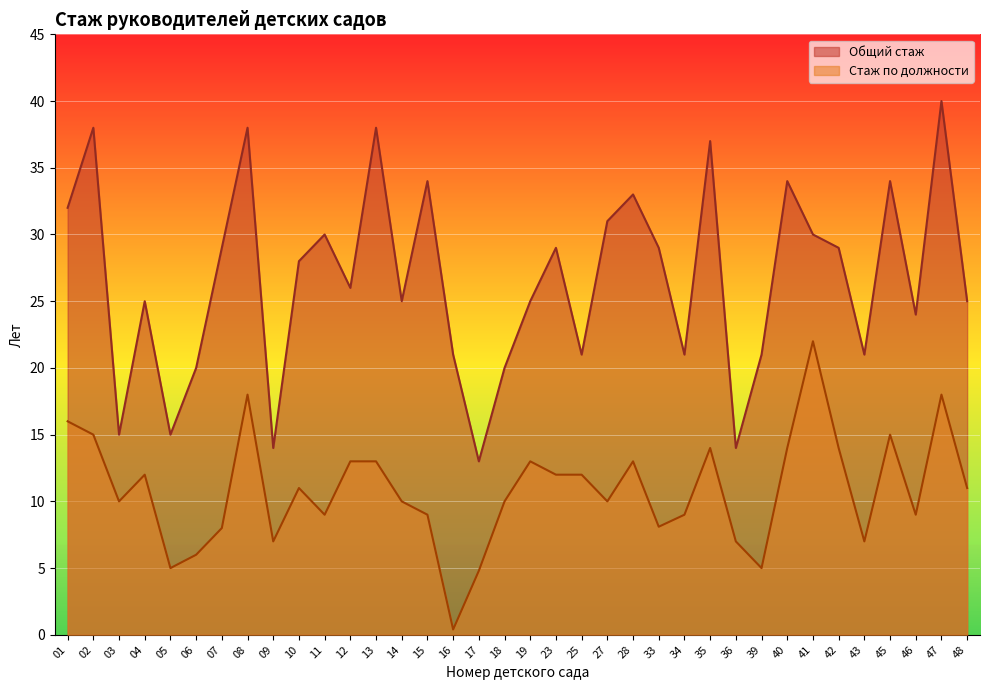

Where does the Стаж по должности series first go above 11?

01